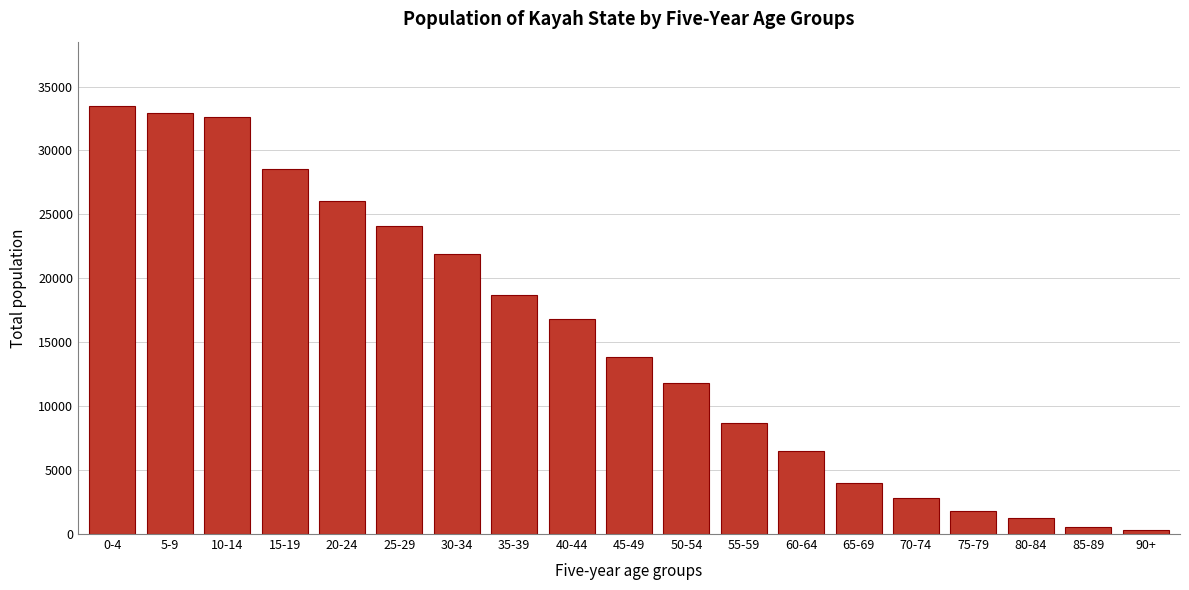

Reading left to right, list all the values displayed in this chart.

0-4=33486	5-9=32894	10-14=32623	15-19=28566	20-24=26079	25-29=24111	30-34=21931	35-39=18672	40-44=16825	45-49=13818	50-54=11779	55-59=8664	60-64=6489	65-69=4017	70-74=2795	75-79=1821	80-84=1245	85-89=518	90+=294